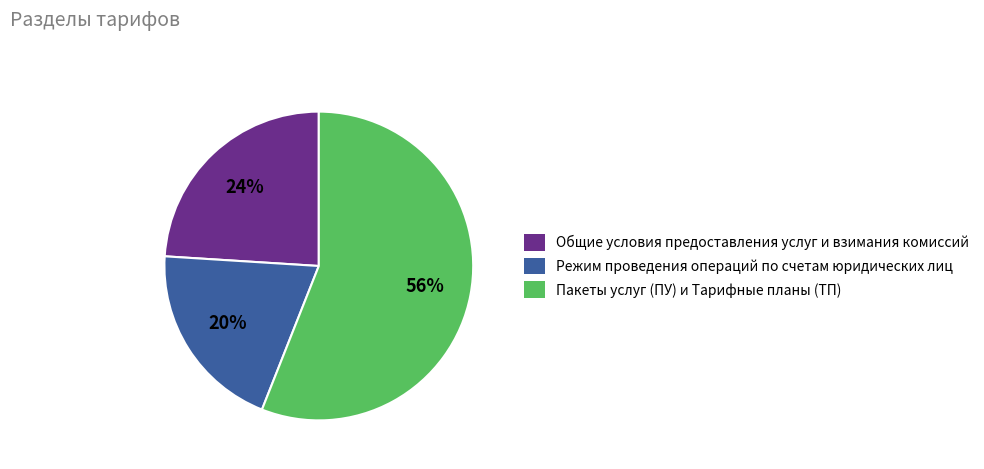

To the nearest percent, what is the difference between the Общие условия предоставления услуг и взимания комиссий and Пакеты услуг (ПУ) и Тарифные планы (ТП) slice percentages?

32%